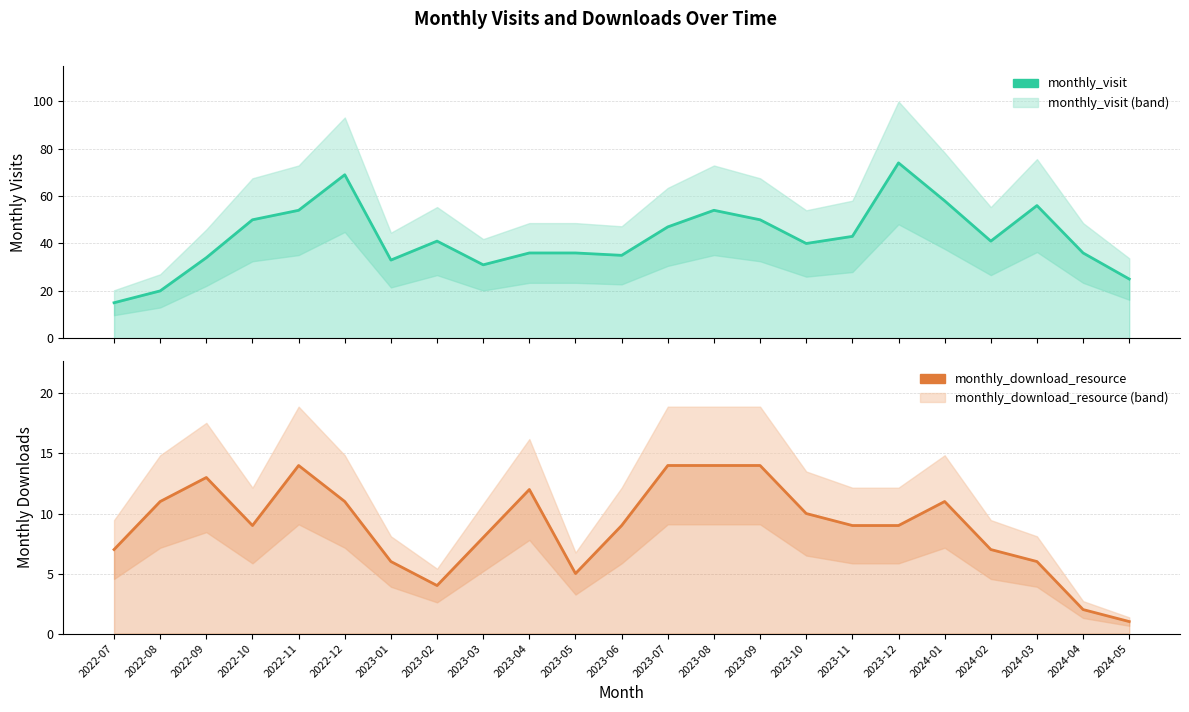

How many lines are shown in the chart?

2